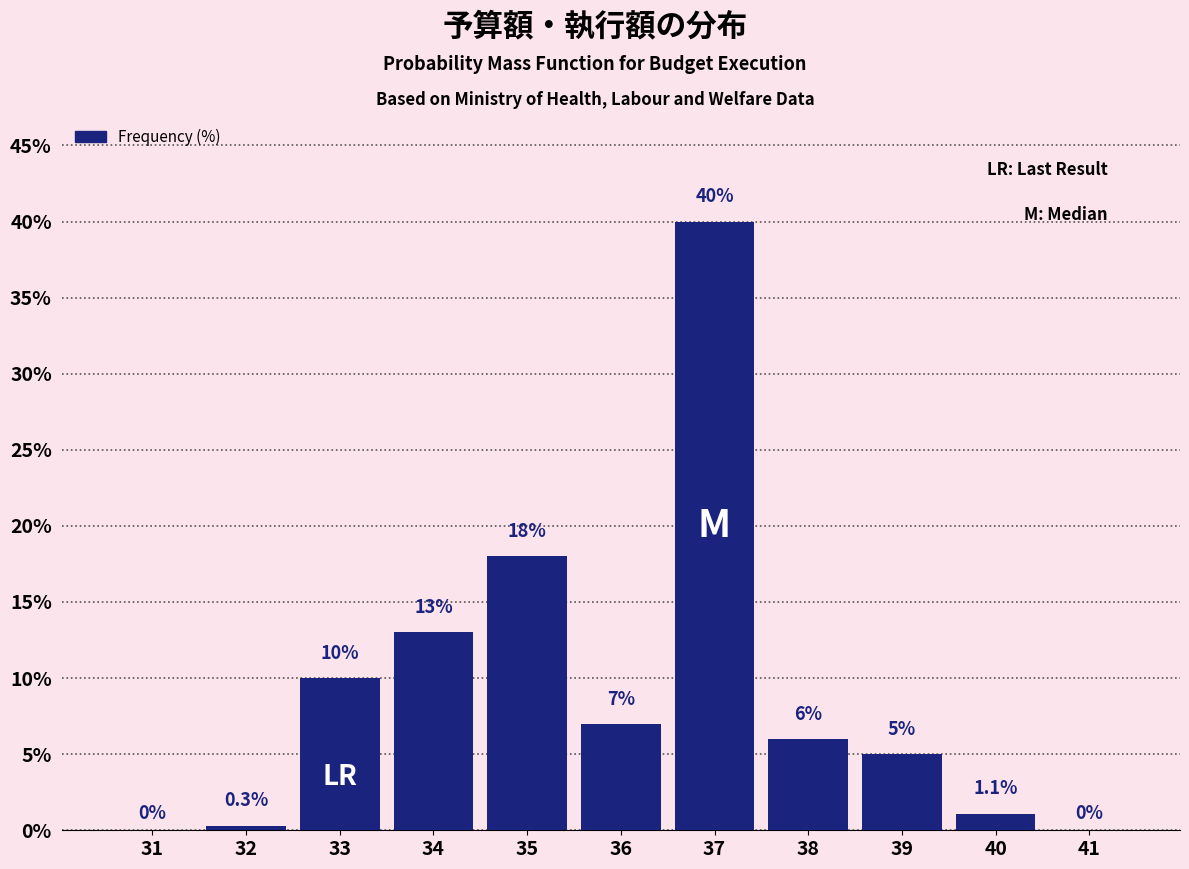

Reading left to right, transcribe all the data shown in this chart.

31=0.0	32=0.3	33=10.0	34=13.0	35=18.0	36=7.0	37=40.0	38=6.0	39=5.0	40=1.1	41=0.0